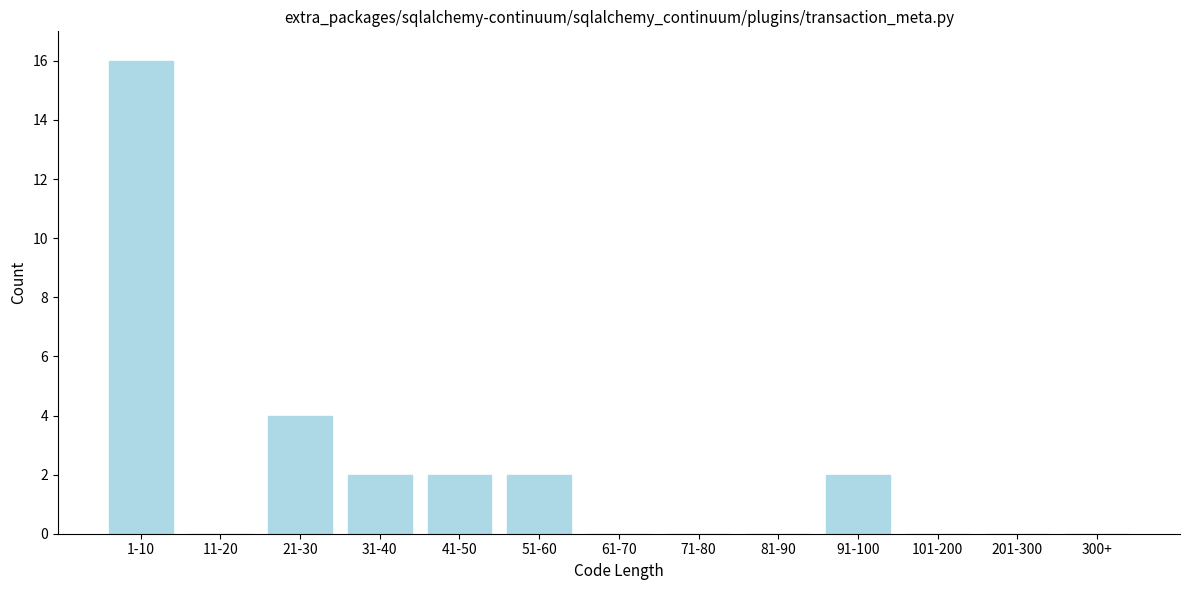

Reading right to left, what are all the values shown in this chart?

300+=0	201-300=0	101-200=0	91-100=2	81-90=0	71-80=0	61-70=0	51-60=2	41-50=2	31-40=2	21-30=4	11-20=0	1-10=16